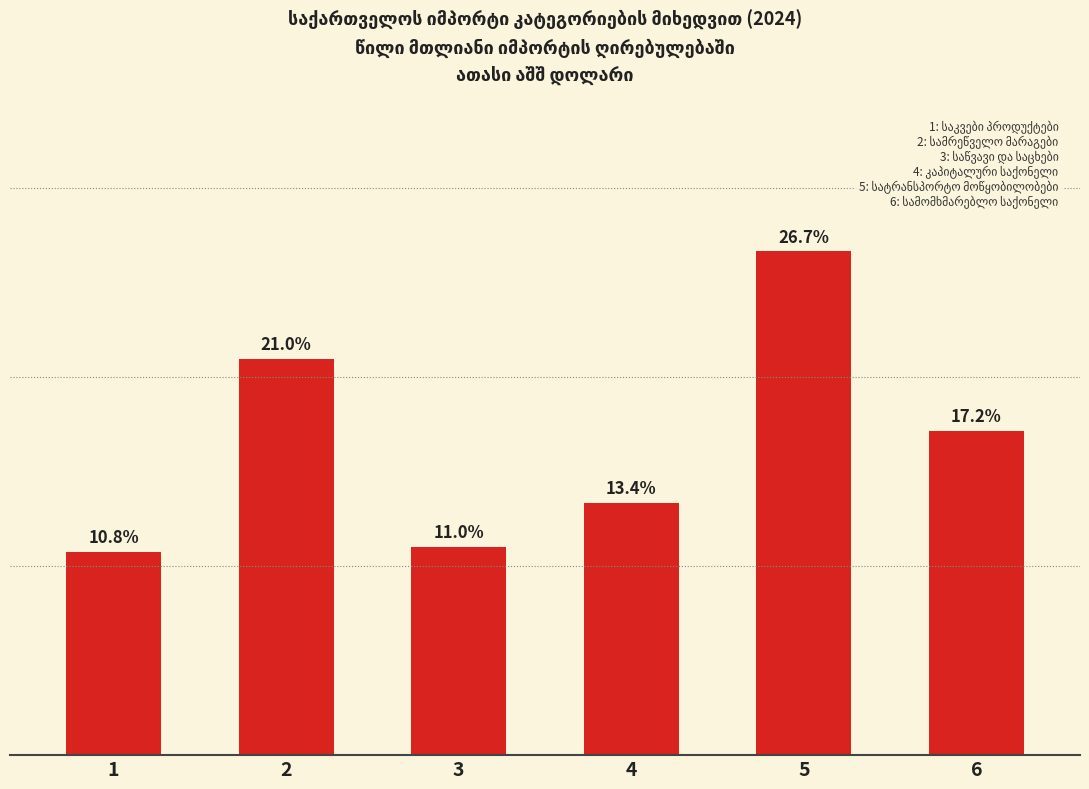

List the labels in order of value, largest first.

5, 2, 6, 4, 3, 1